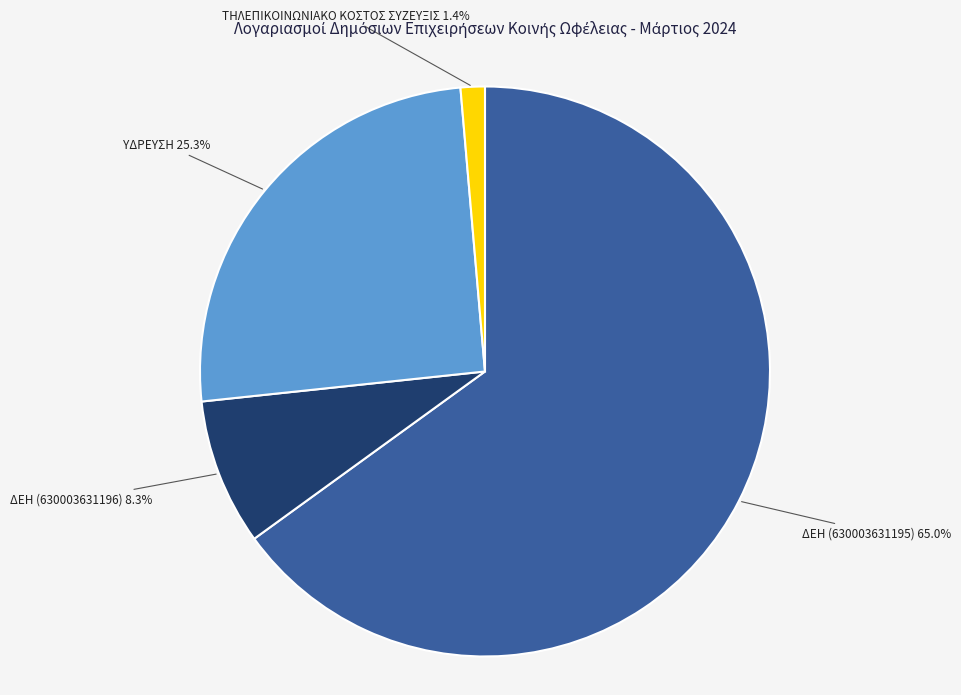

To the nearest percent, what is the difference between the ΤΗΛΕΠΙΚΟΙΝΩΝΙΑΚΟ ΚΟΣΤΟΣ ΣΥΖΕΥΞΙΣ and ΔΕΗ (630003631196) slice percentages?

7%